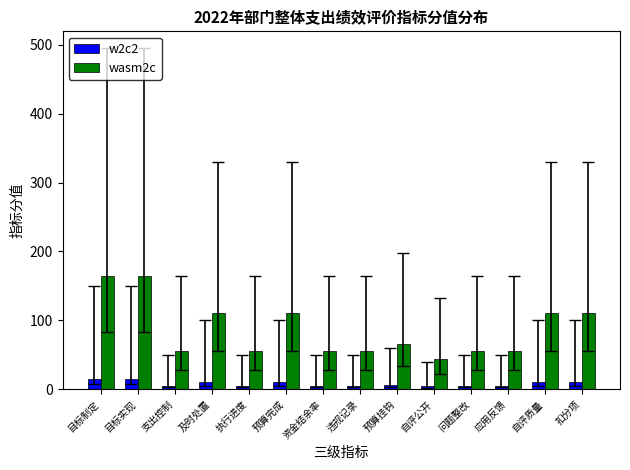

What is the difference between the second highest and second lowest values in the w2c2 series?

10